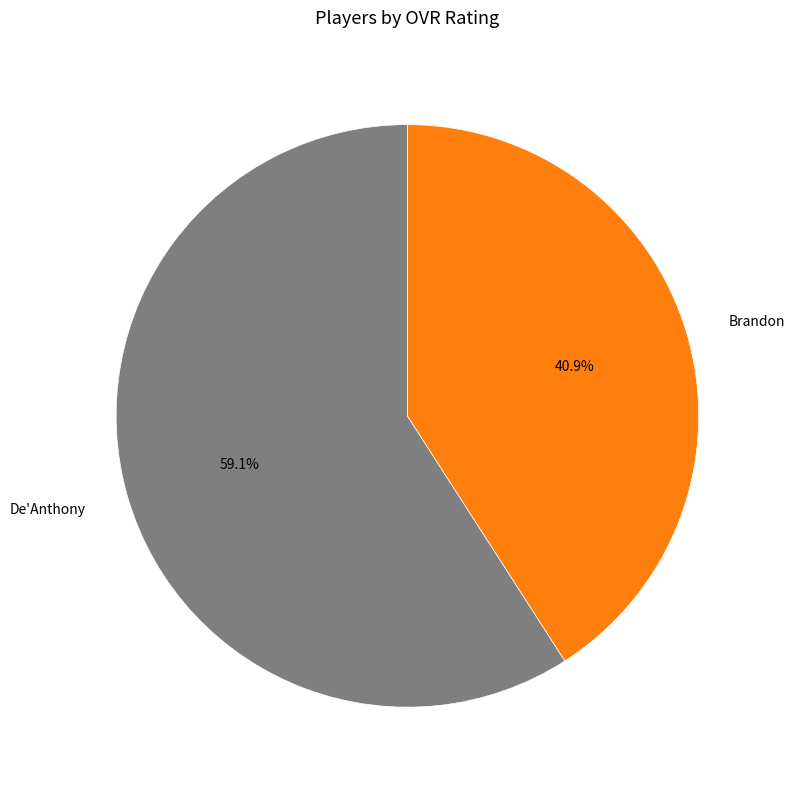

What is the largest slice in the pie chart?

De'Anthony